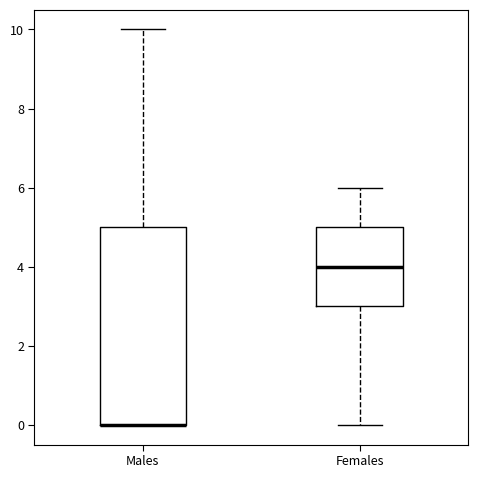

Comparing the boxes themselves (not the whiskers), which one is the tallest?

Males